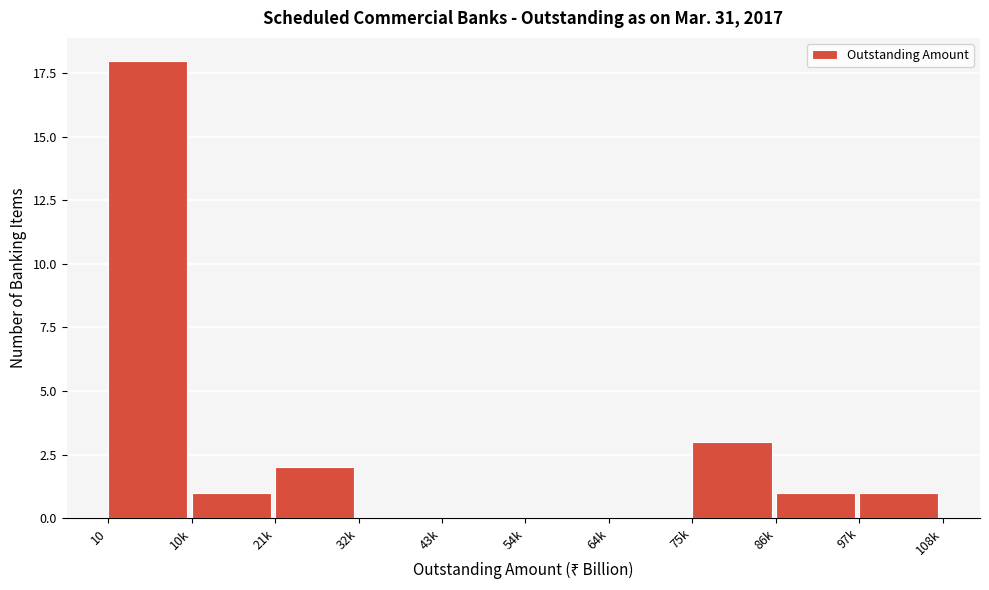

Reading right to left, what are all the values shown in this chart?

97k=1	86k=1	75k=3	64k=0	54k=0	43k=0	32k=0	21k=2	10k=1	10=18